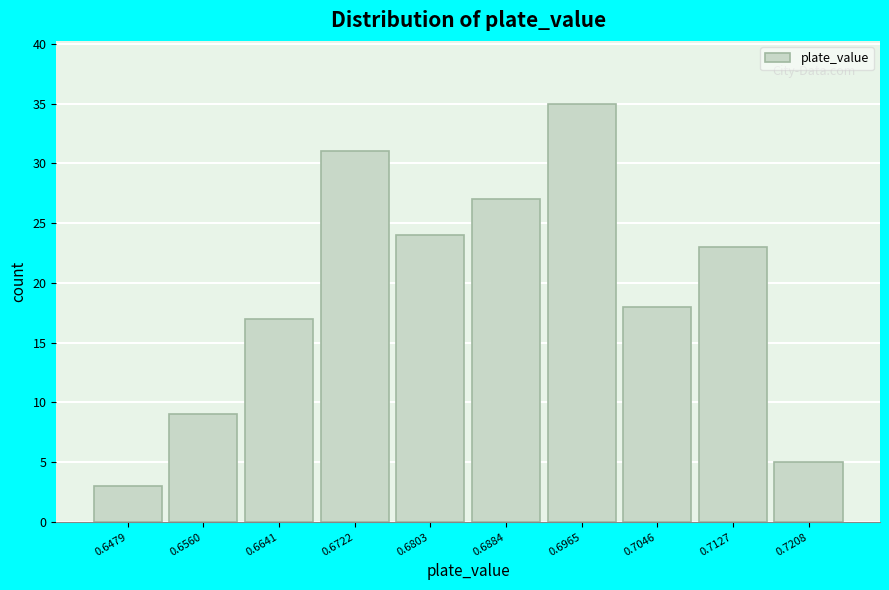

Reading left to right, list all the values displayed in this chart.

0.6479=3	0.6560=9	0.6641=17	0.6722=31	0.6803=24	0.6884=27	0.6965=35	0.7046=18	0.7127=23	0.7208=5